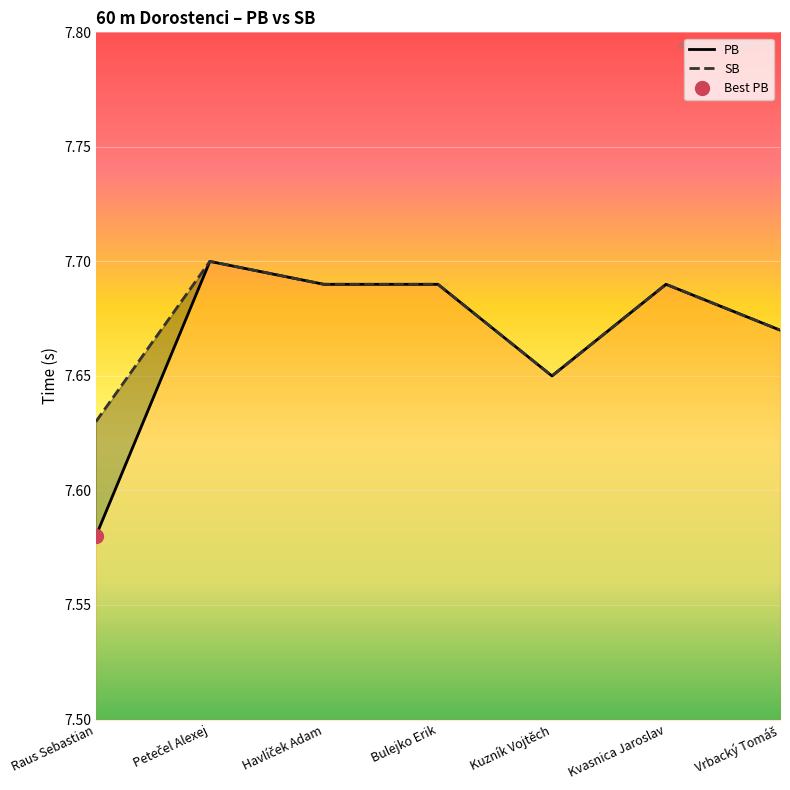

At which category does SB reach its first local valley?

Kuzník Vojtěch